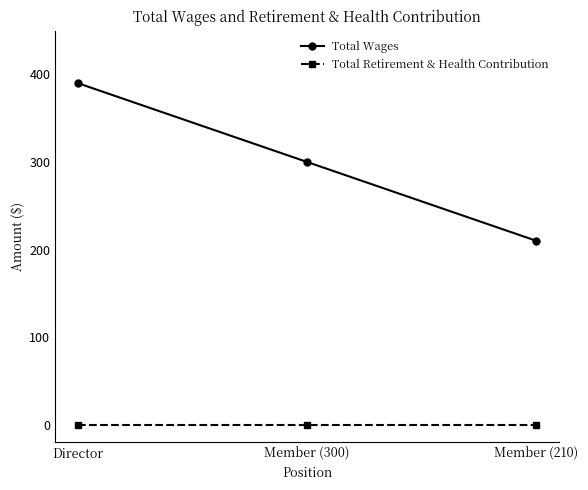

Count the Total Wages values in the range 210 to 390.

3